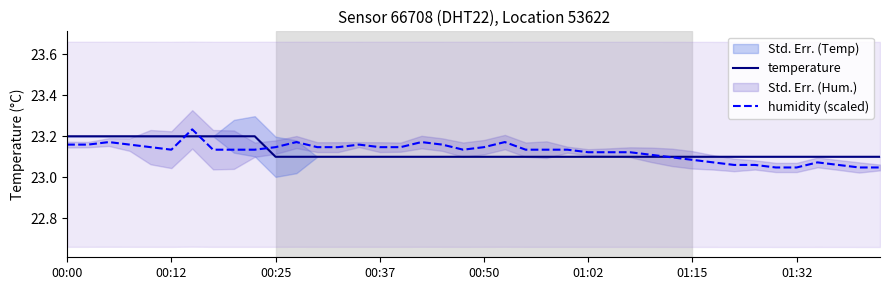

Reading left to right, extract all data points from this chart.

temperature: 23.2	23.2	23.2	23.2	23.2	23.2	23.2	23.2	23.2	23.2	23.1	23.1	23.1	23.1	23.1	23.1	23.1	23.1	23.1	23.1	23.1	23.1	23.1	23.1	23.1	23.1	23.1	23.1	23.1	23.1	23.1	23.1	23.1	23.1	23.1	23.1	23.1	23.1	23.1	23.1
humidity (scaled): 23.2	23.2	23.2	23.2	23.1	23.1	23.2	23.1	23.1	23.1	23.1	23.2	23.1	23.1	23.2	23.1	23.1	23.2	23.2	23.1	23.1	23.2	23.1	23.1	23.1	23.1	23.1	23.1	23.1	23.1	23.1	23.1	23.1	23.1	23.0	23.0	23.1	23.1	23.0	23.0